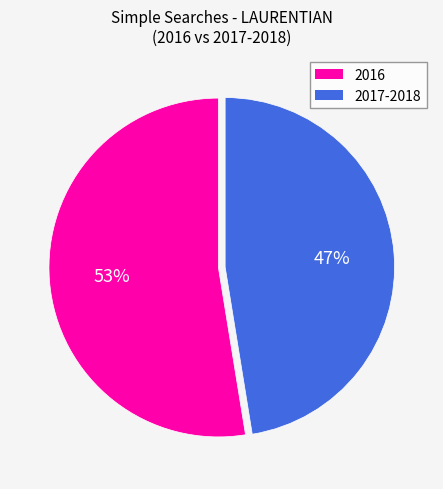

Is the sum of 2017-2018 and 2016 greater than half?

Yes